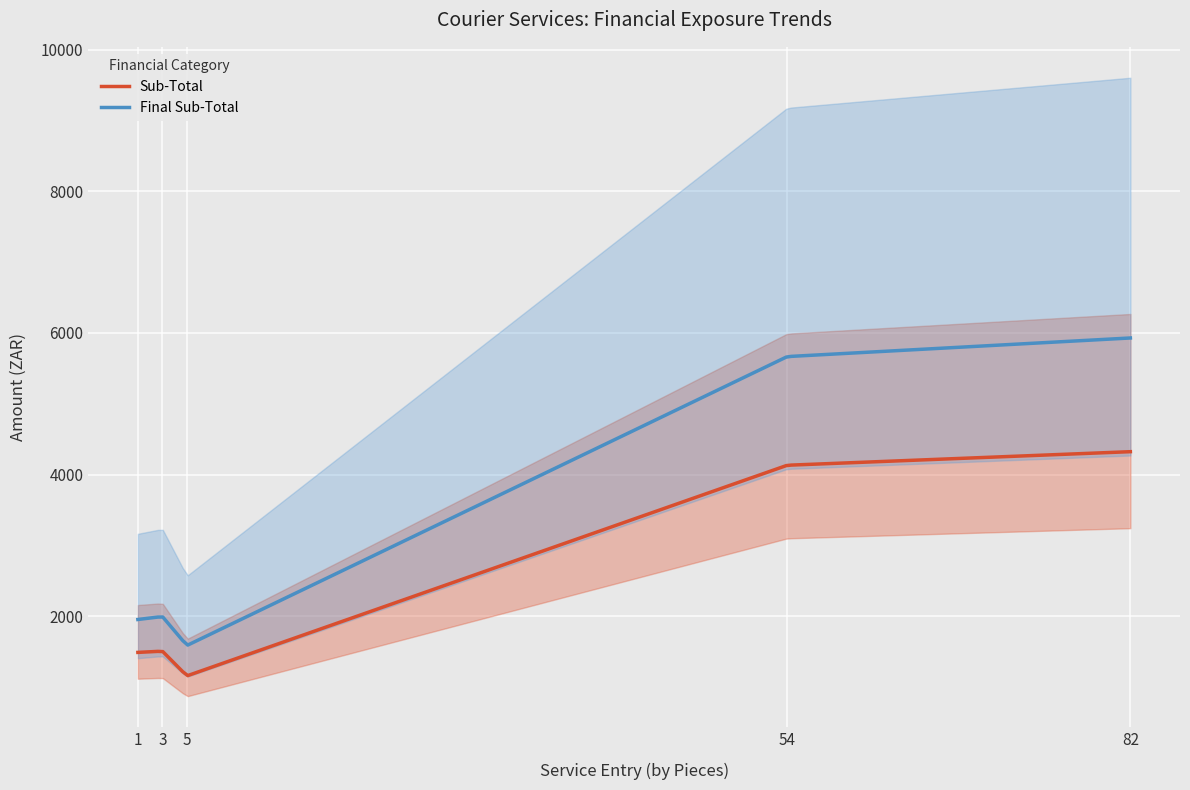

True or false: Sub-Total and Final Sub-Total intersect in this chart.

False